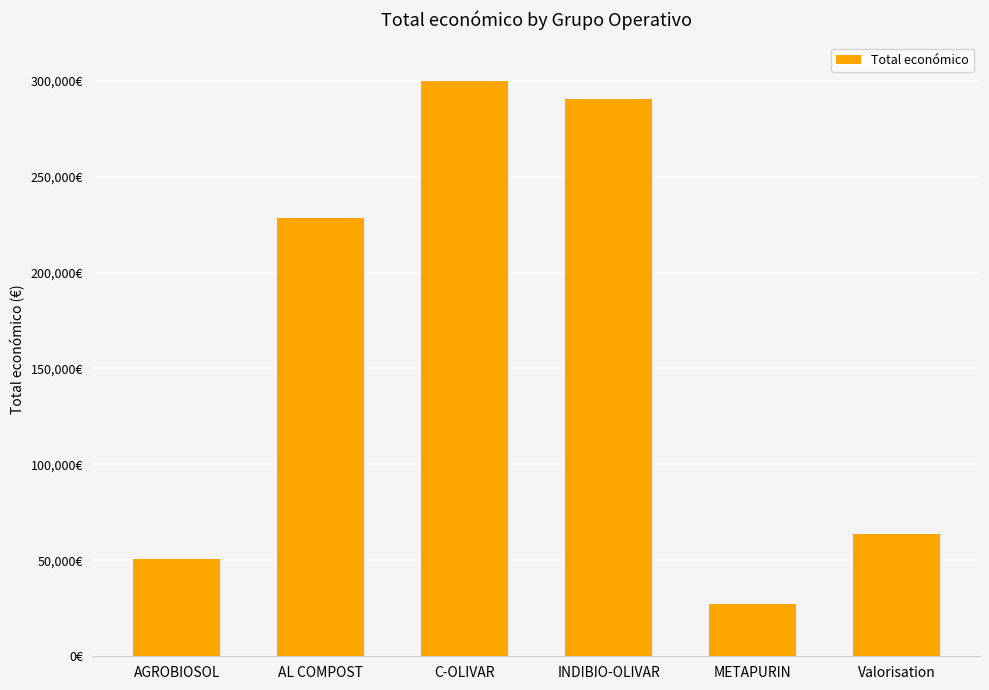

Reading left to right, transcribe all the data shown in this chart.

50929	228516	299900	290328	26995	63660